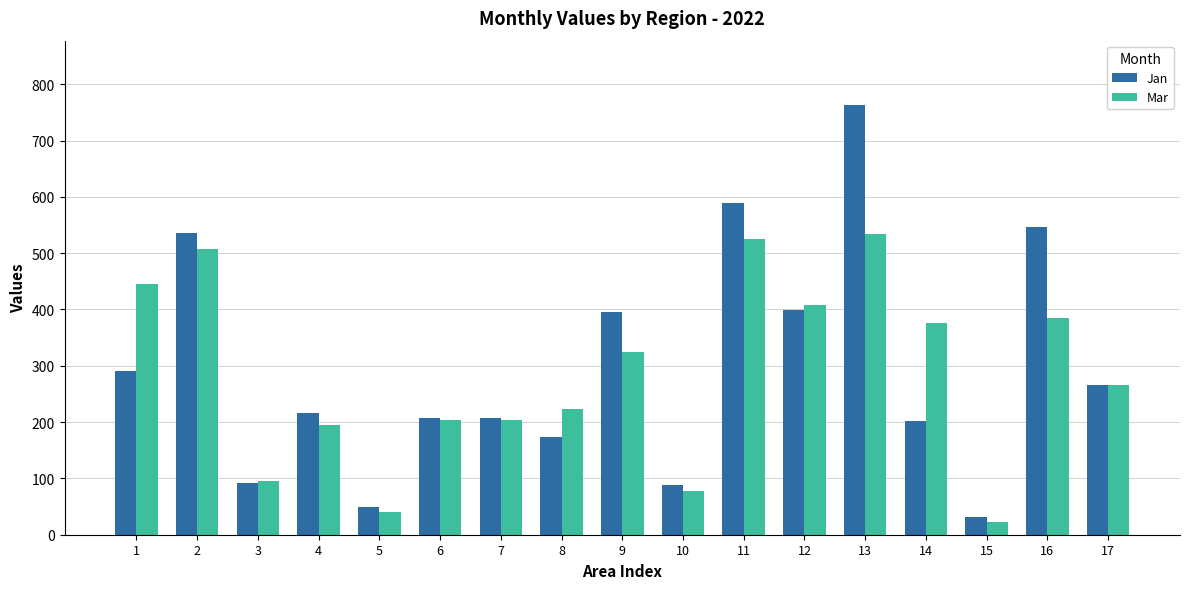

How many groups of bars are there?

17